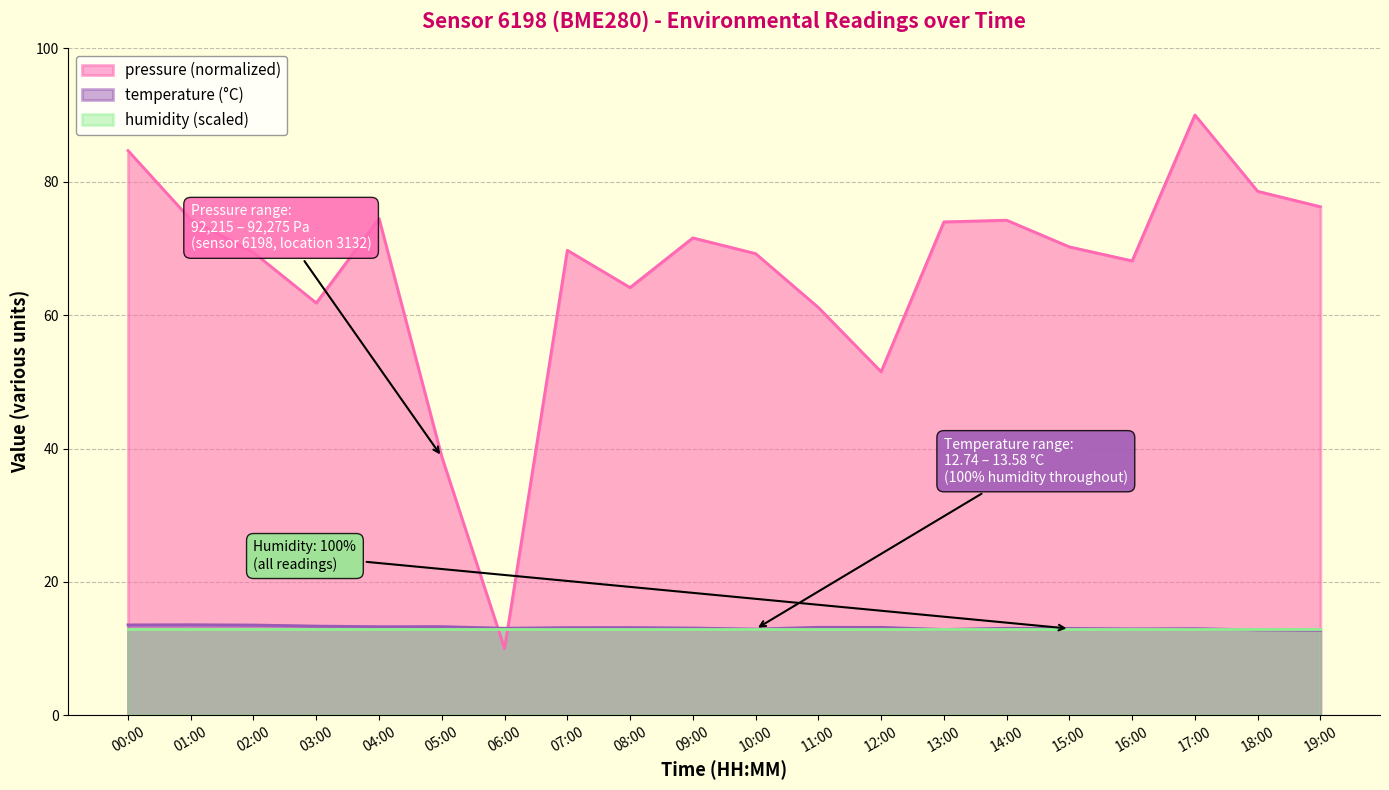

How many values in the pressure series exceed 70?

10